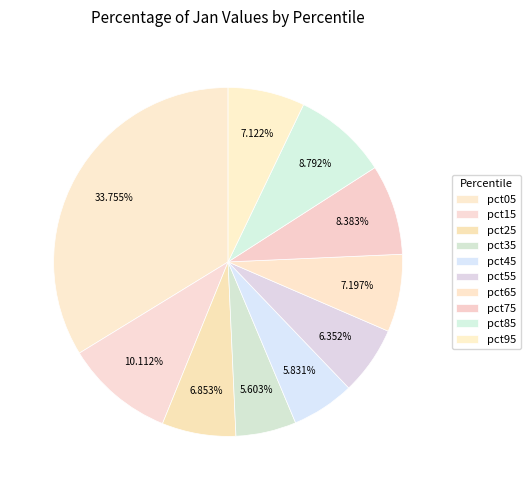

Count the number of slices in the pie.

10